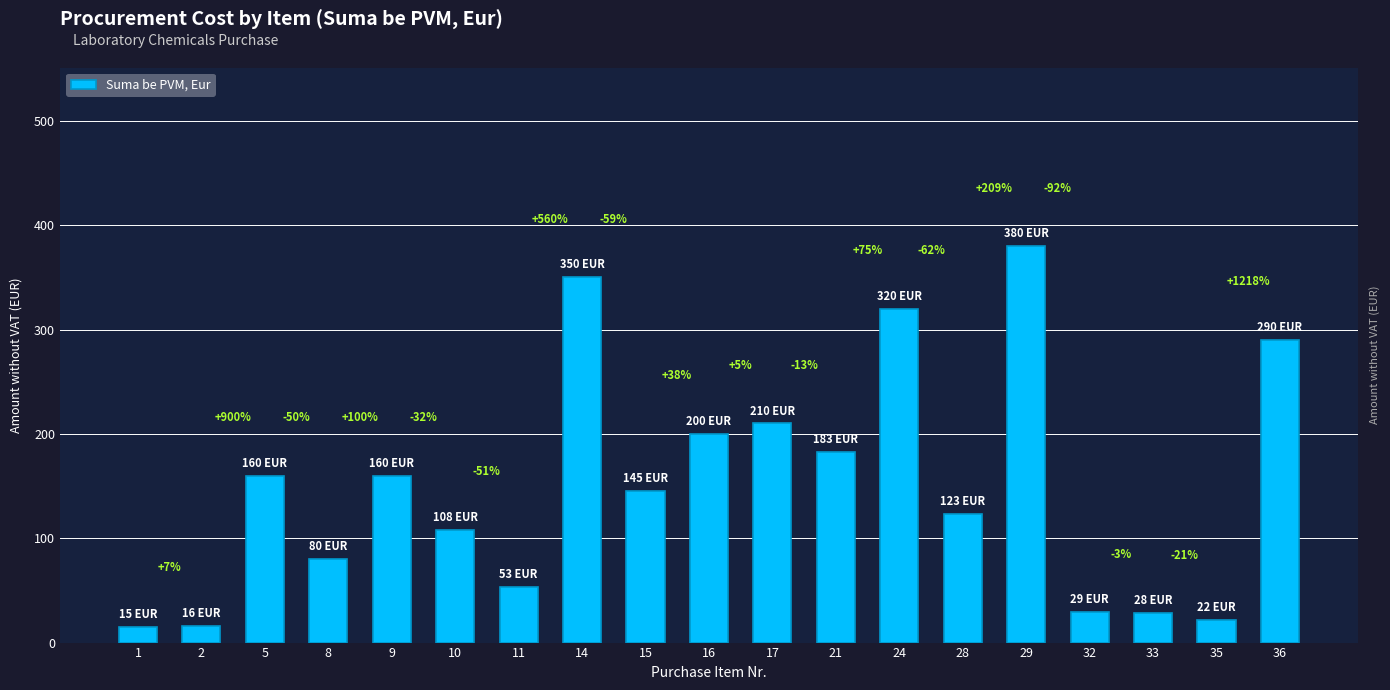

What is the ratio of the value at 14 to the value at 1?

23.3